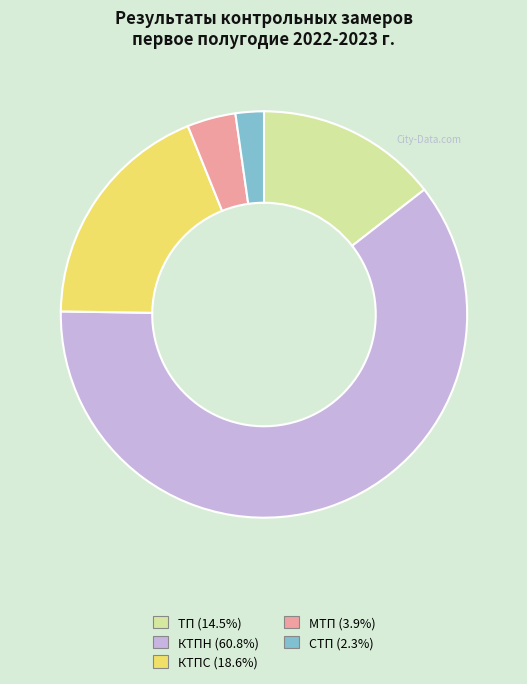

What is the ratio of the value at КТПН (60.8%) to the value at СТП (2.3%)?

27.0